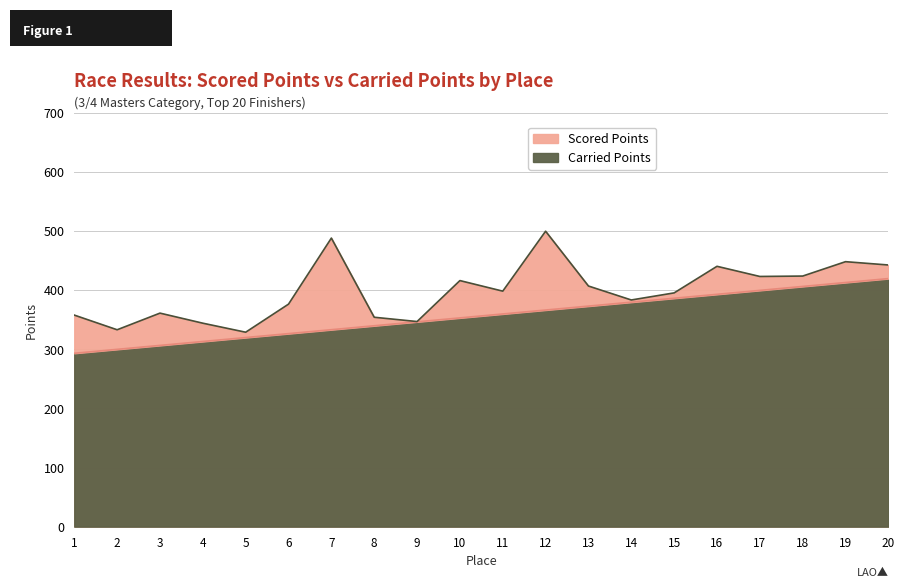

True or false: Scored Points has more than 2 interior local peaks.

False